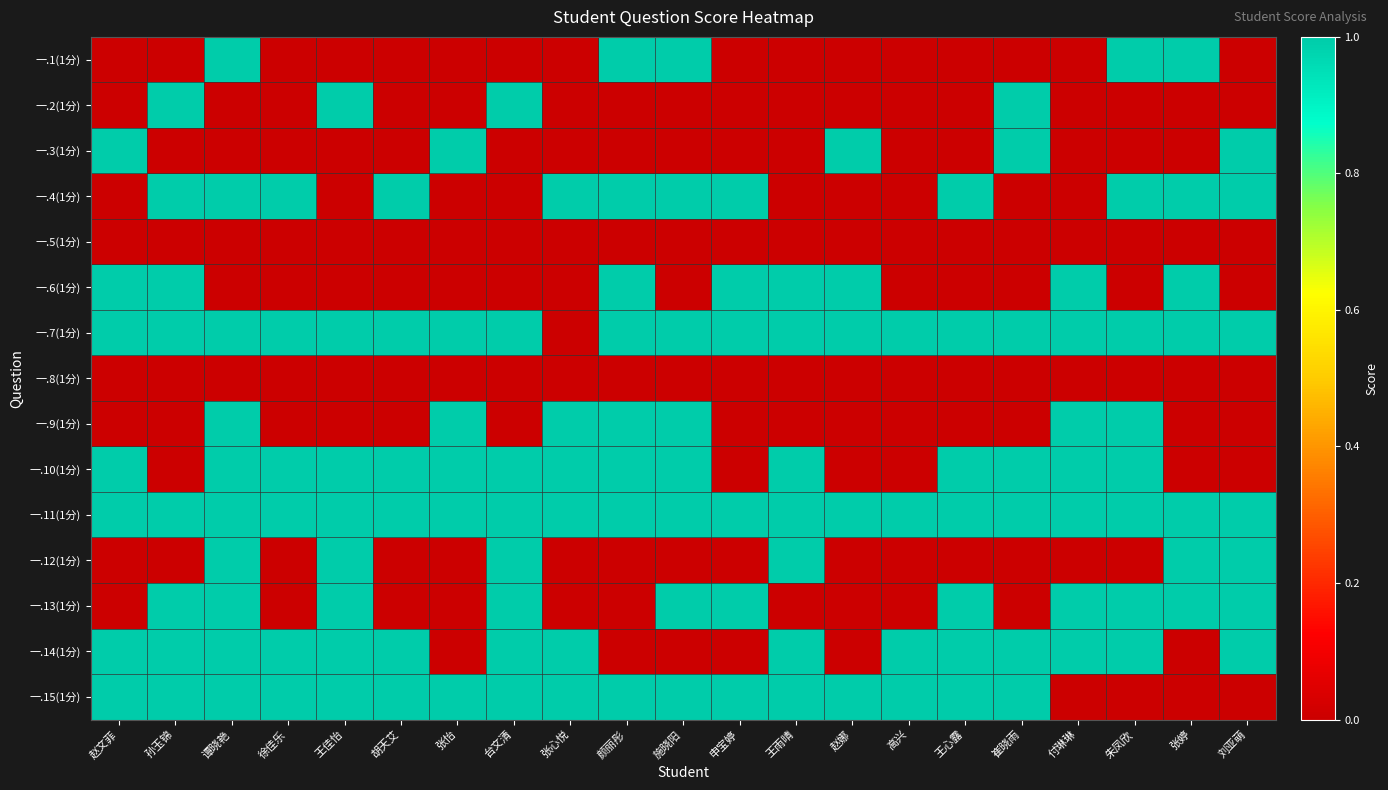

Count the number of categories in the chart.

21